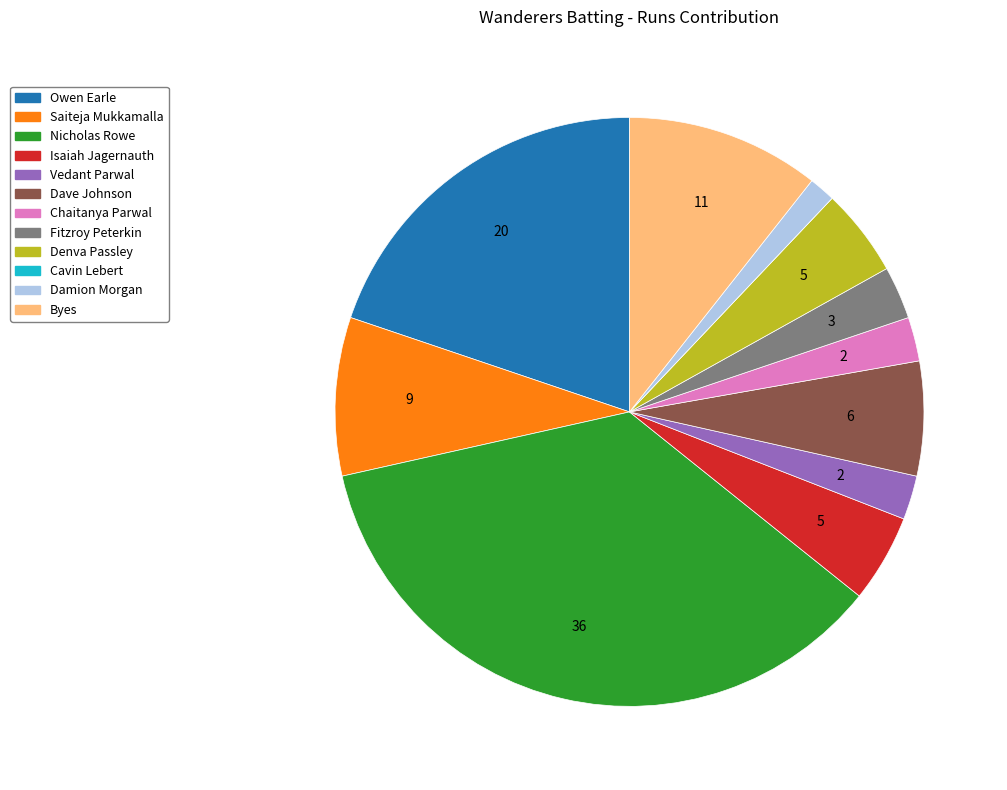

The Denva Passley slice represents 10% of the pie. True or false?

False